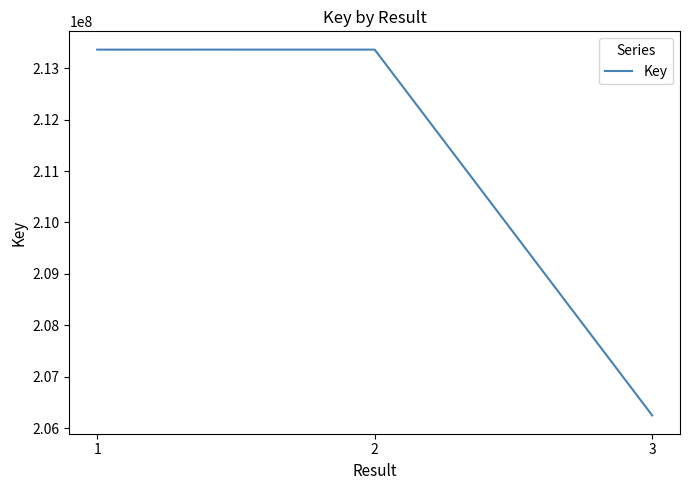

Does the chart display data point markers on the line(s)?

No